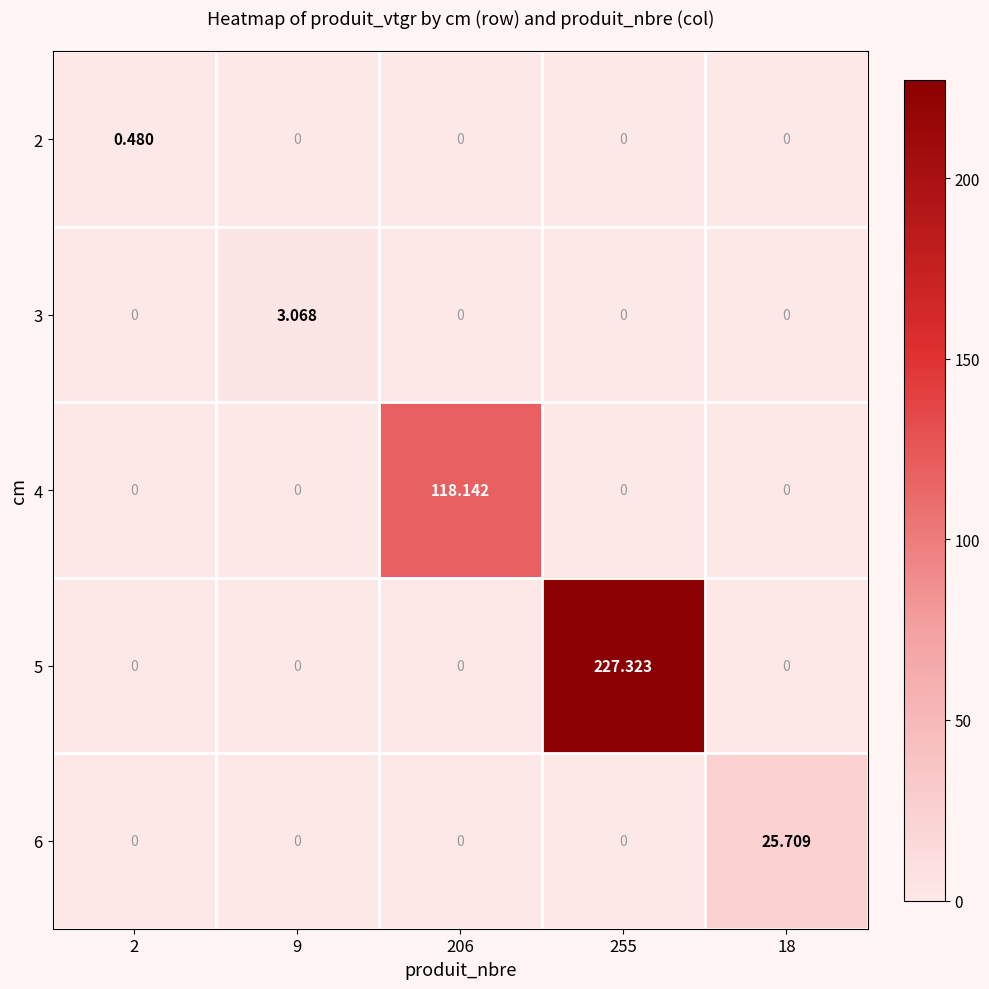

Is the value of 6 at 18 greater than the value of 2 at 9?

Yes